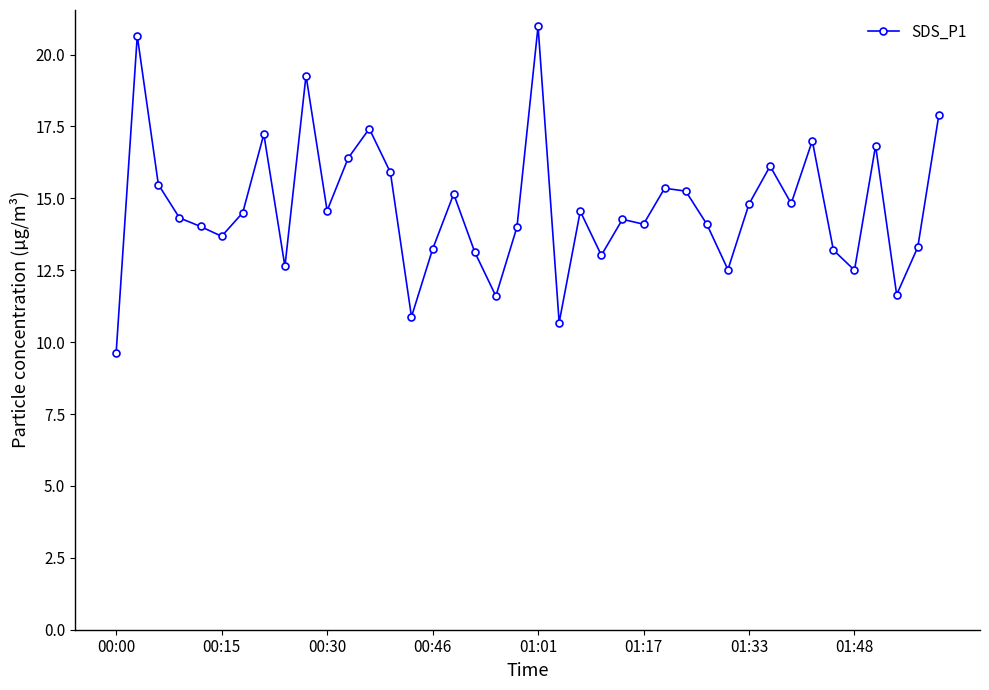

What is the value of the 8th point from the left?

17.2